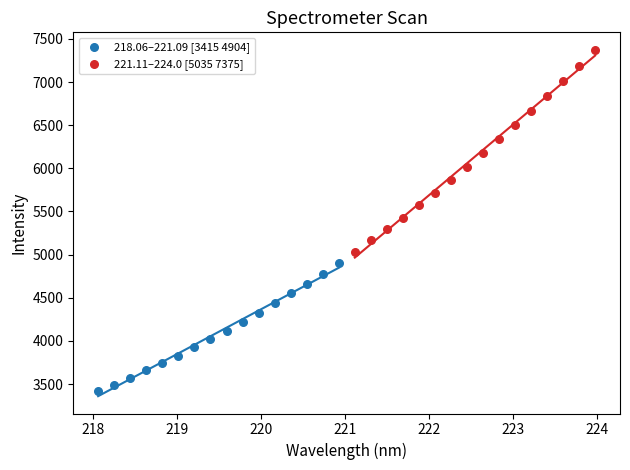

What are all the series names shown in the legend?

218.06–221.09 [3415 4904], 221.11–224.0 [5035 7375]